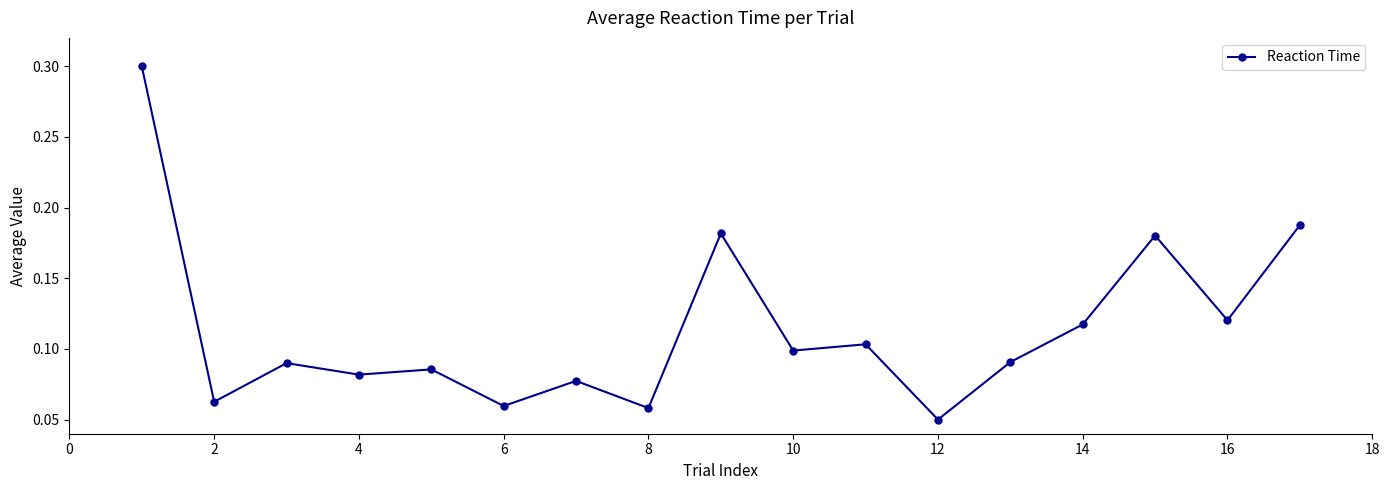

Count the values in the range 0 to 1.

17